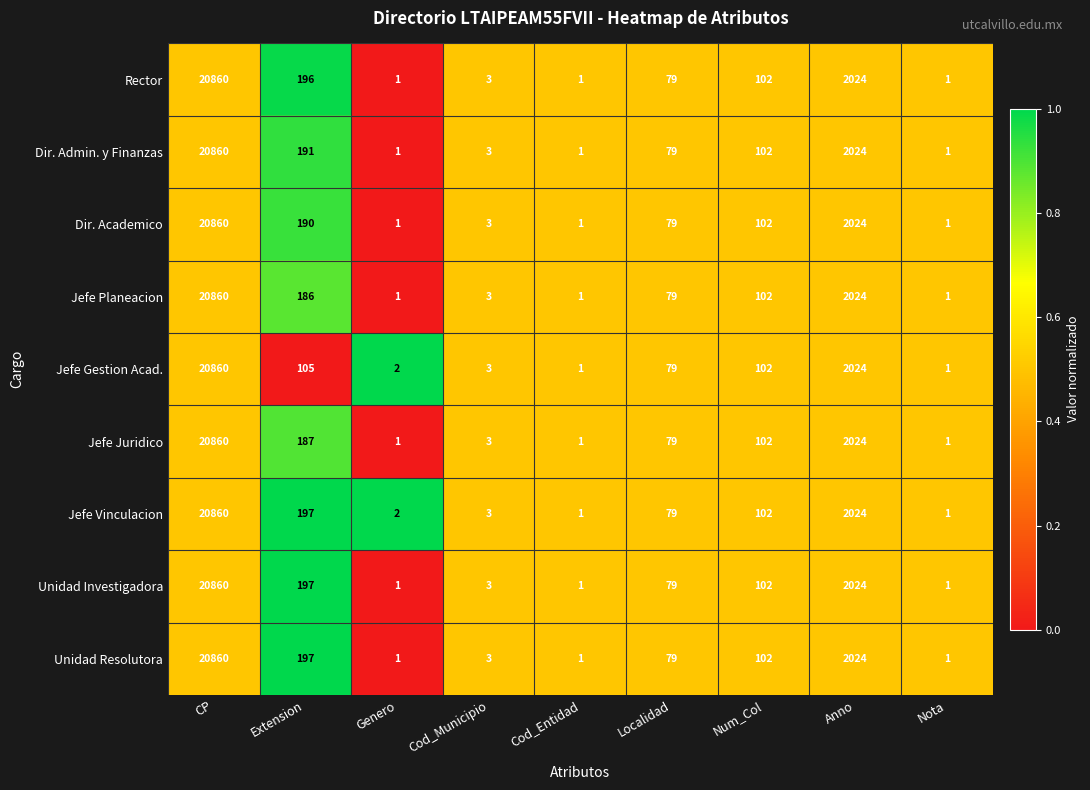

What is the maximum value for Rector?

20860